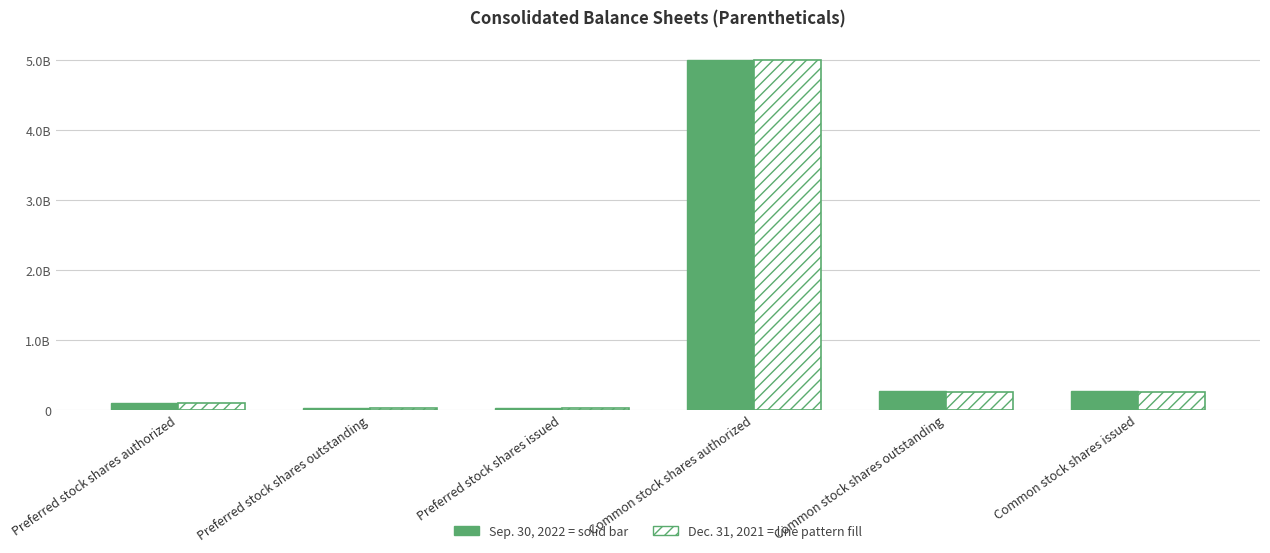

What is the label of the 6th bar from the right?

Preferred stock shares authorized